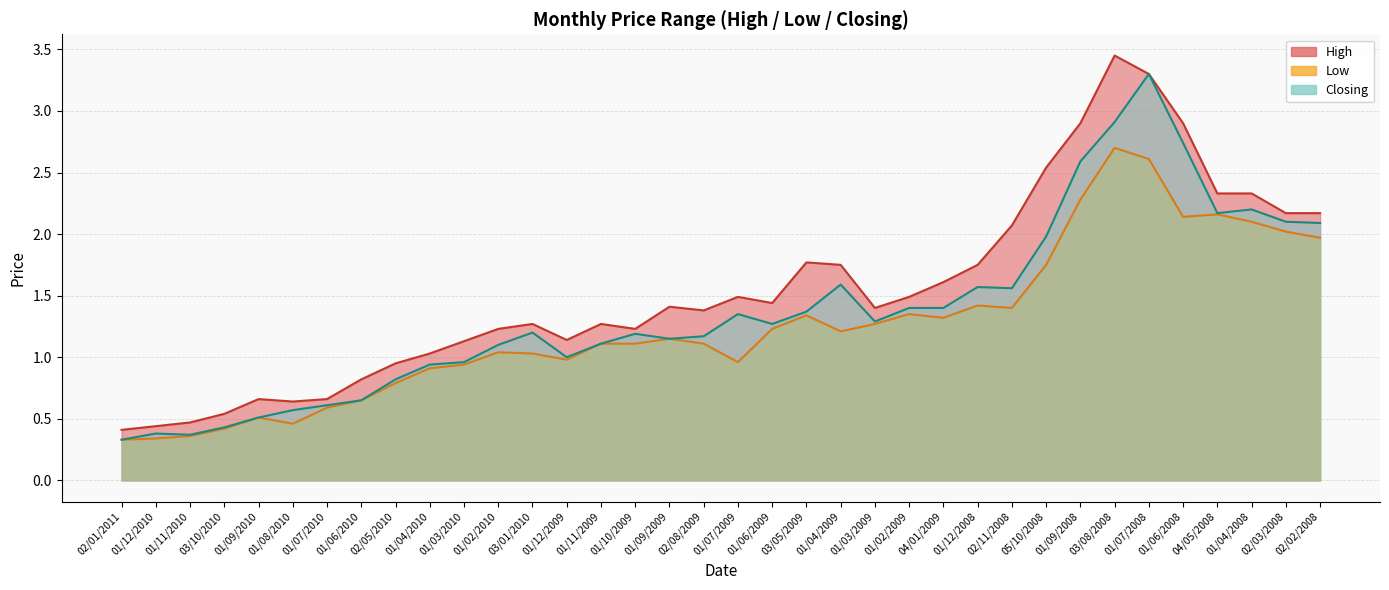

The value of Closing at 01/06/2008 is 0.9. True or false?

False